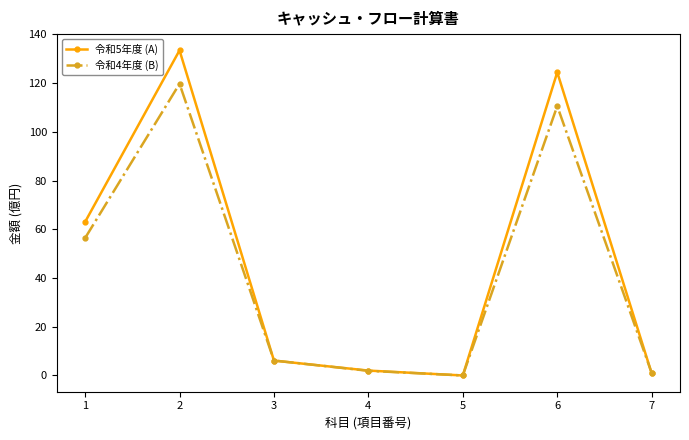

The value of 令和5年度 (A) at 7 is 0.9. True or false?

True